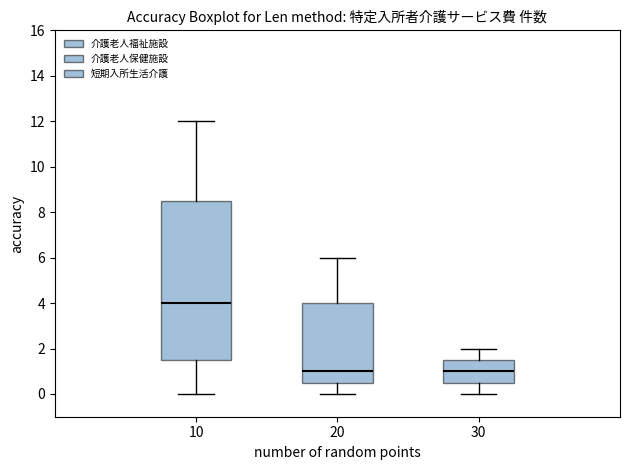

Reading left to right, read every box against the y-axis: the position of its median line, the range the box covers, and the ends of its whiskers. The values are not printed on the chart, so give them approximately, as read against the axis.

10: median 4.0, box 1.6 to 8.6, whiskers 0.0 to 12.0
20: median 1.0, box 0.6 to 4.0, whiskers 0.0 to 6.0
30: median 1.0, box 0.6 to 1.6, whiskers 0.0 to 2.0